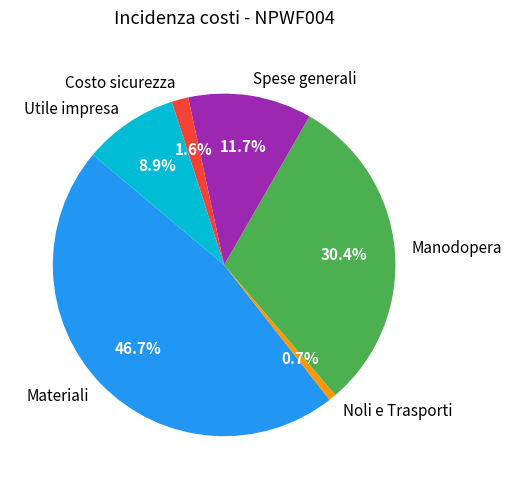

True or false: Costo sicurezza accounts for 2% of the total.

True